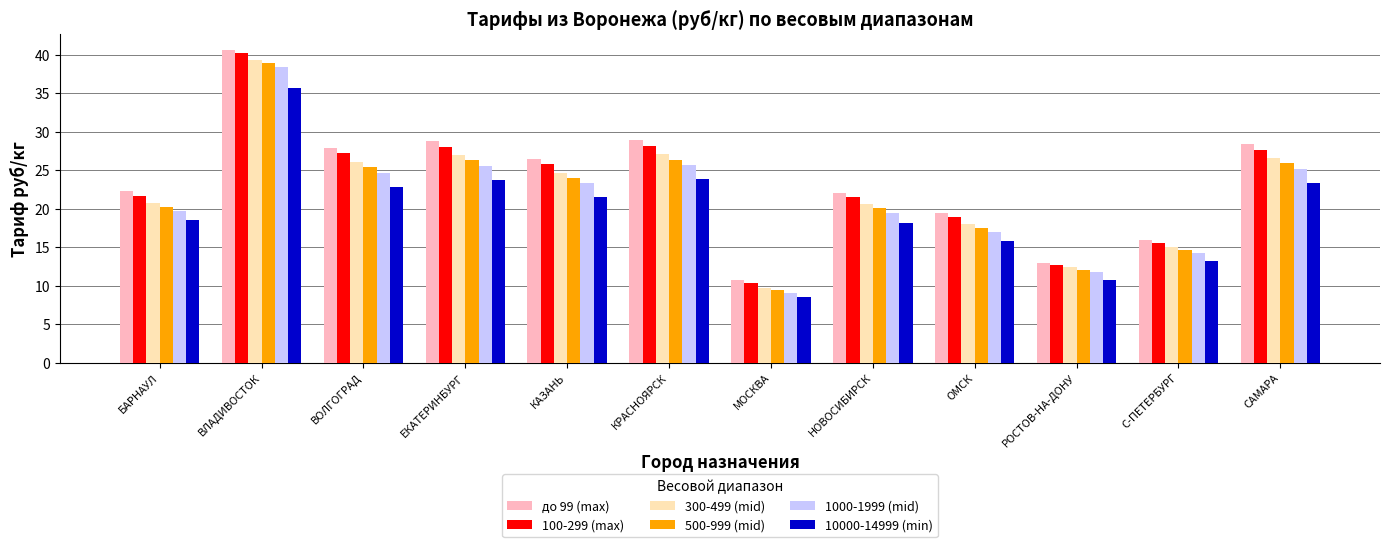

What is the lowest value of the 500-999 (mid) series?

9.4